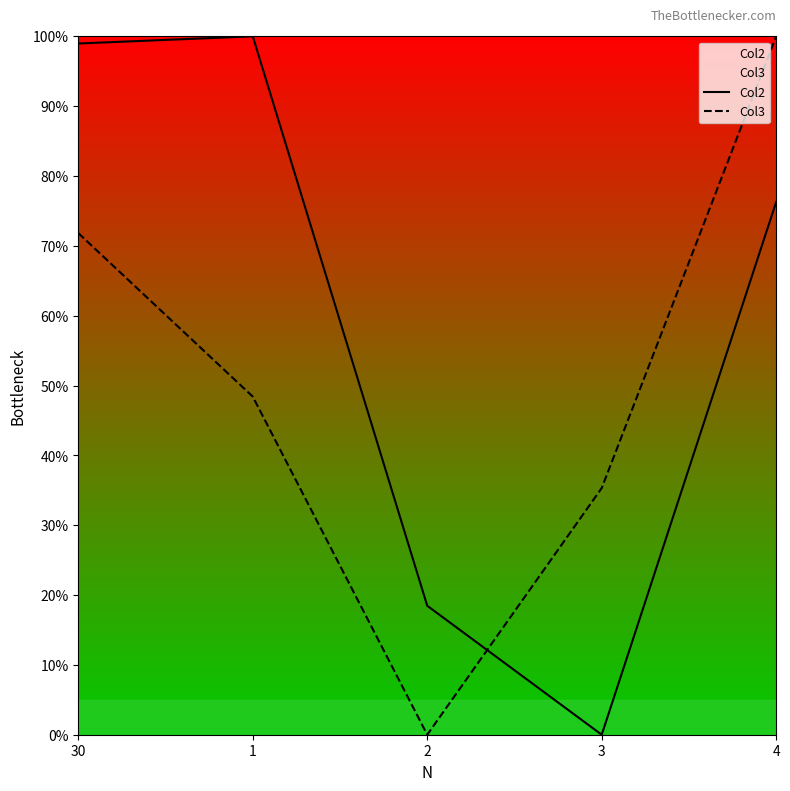

Reading left to right, transcribe all the data shown in this chart.

Col2: 99.0	100.0	18.5	0.0	76.3
Col3: 71.8	48.4	0.0	35.3	100.0